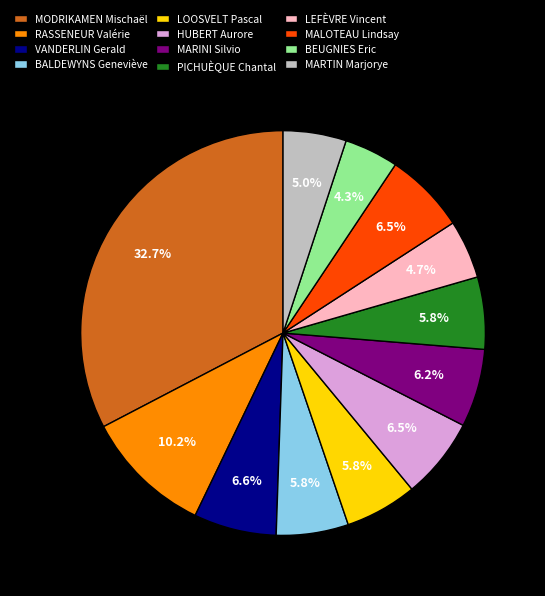

Is it true that RASSENEUR Valérie is 25% of the pie?

False